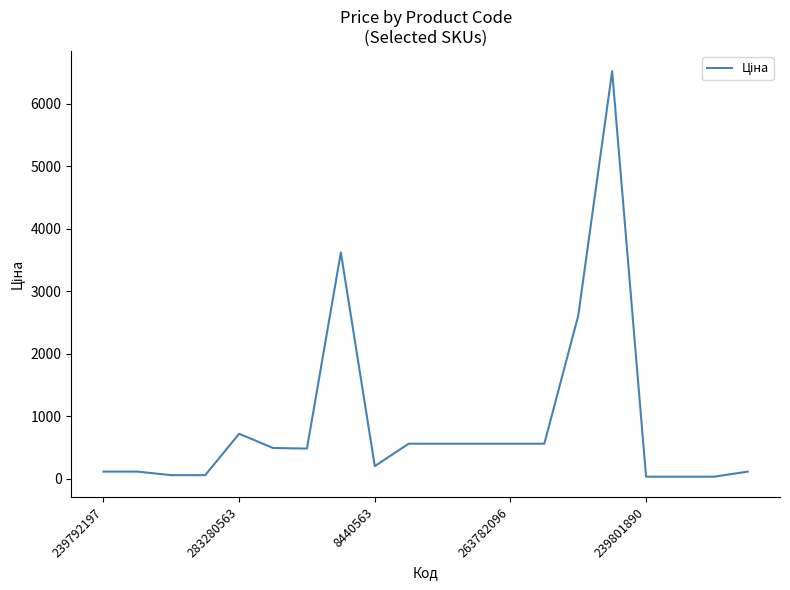

What is the difference between the maximum and minimum values?

6493.2